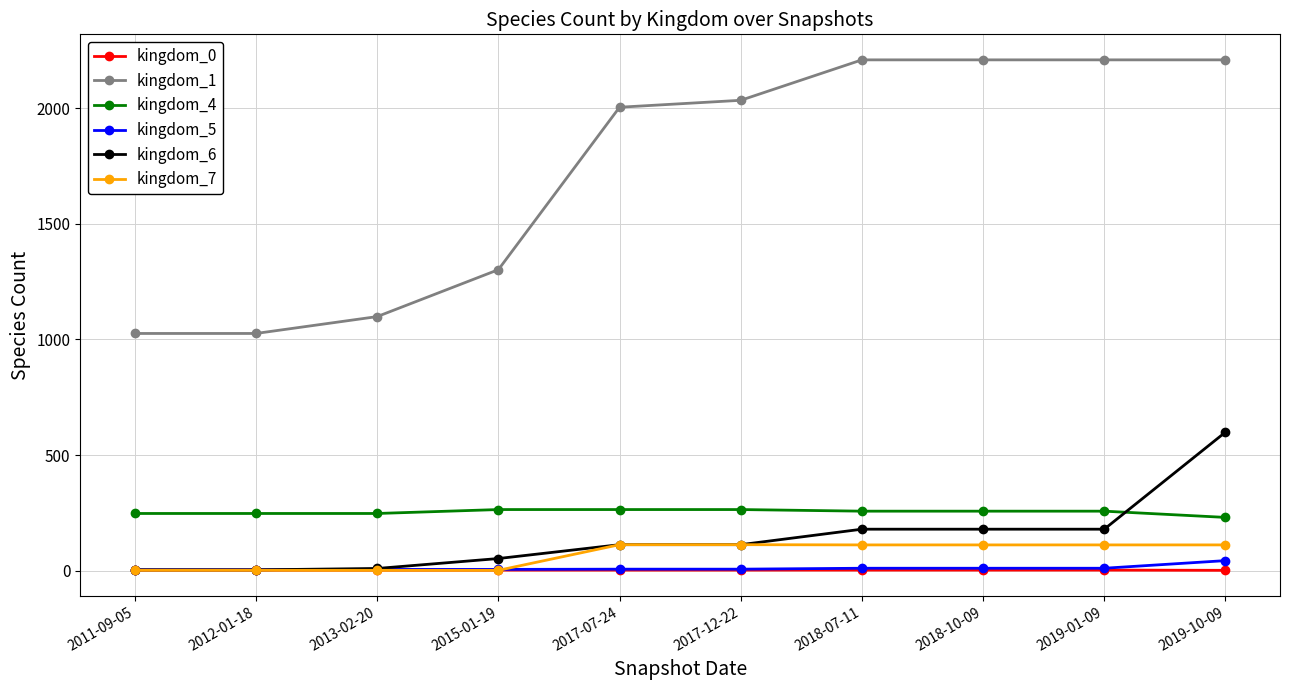

True or false: kingdom_0 and kingdom_4 intersect in this chart.

False